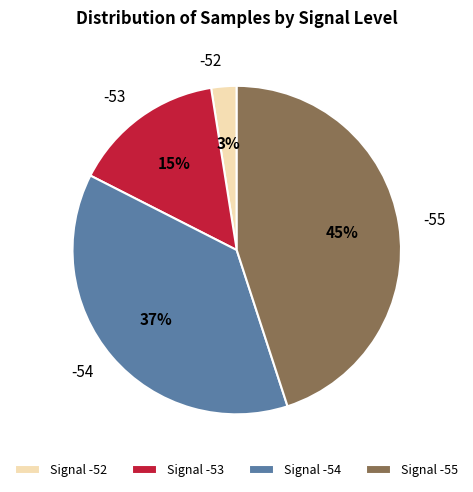

What is the largest slice in the pie chart?

Signal -55